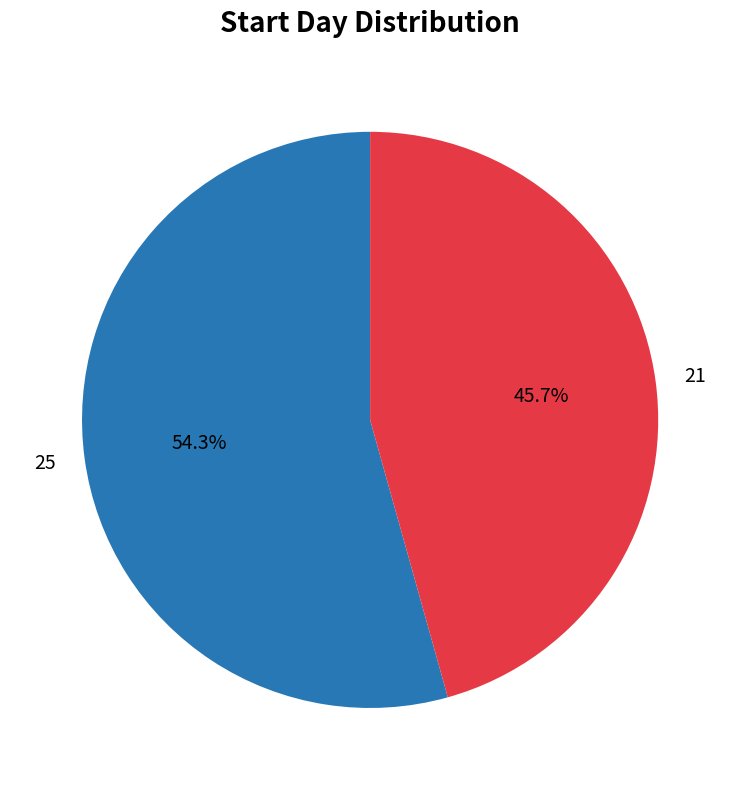

Which category has the biggest portion of the pie?

25